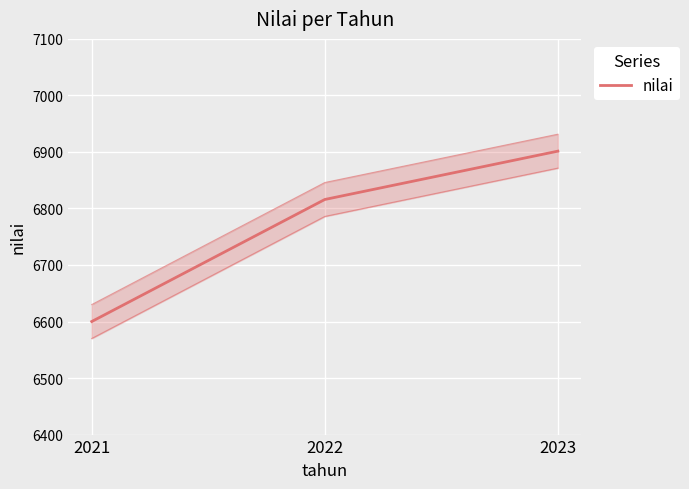

The chart shows a value of 2801.8 at 2023. True or false?

False